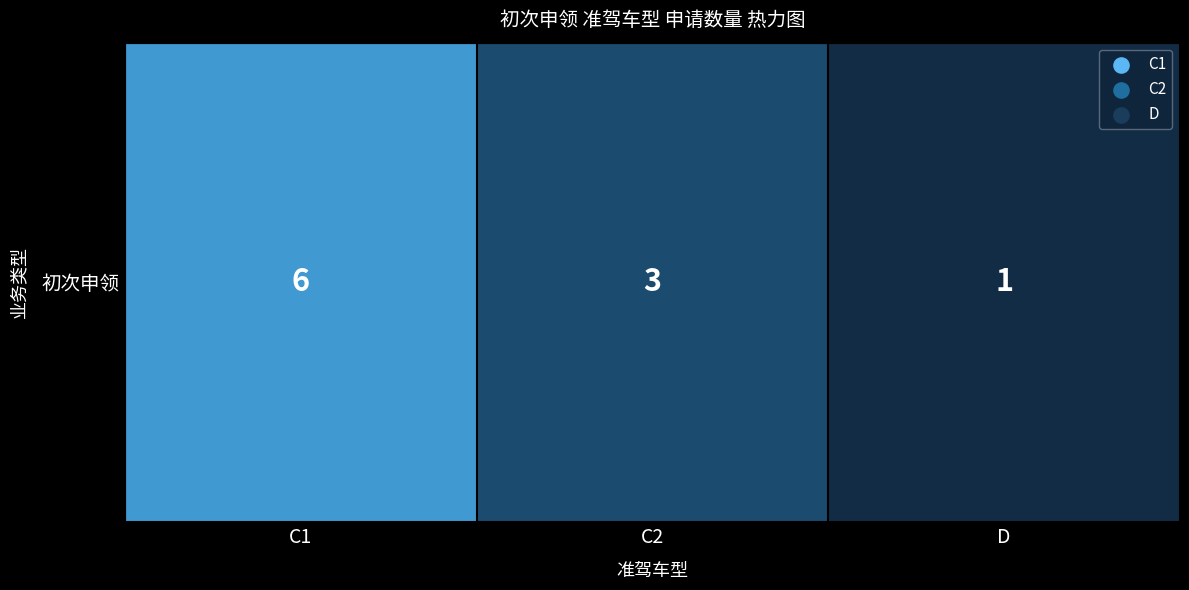

List the labels in order of value, largest first.

C1, C2, D